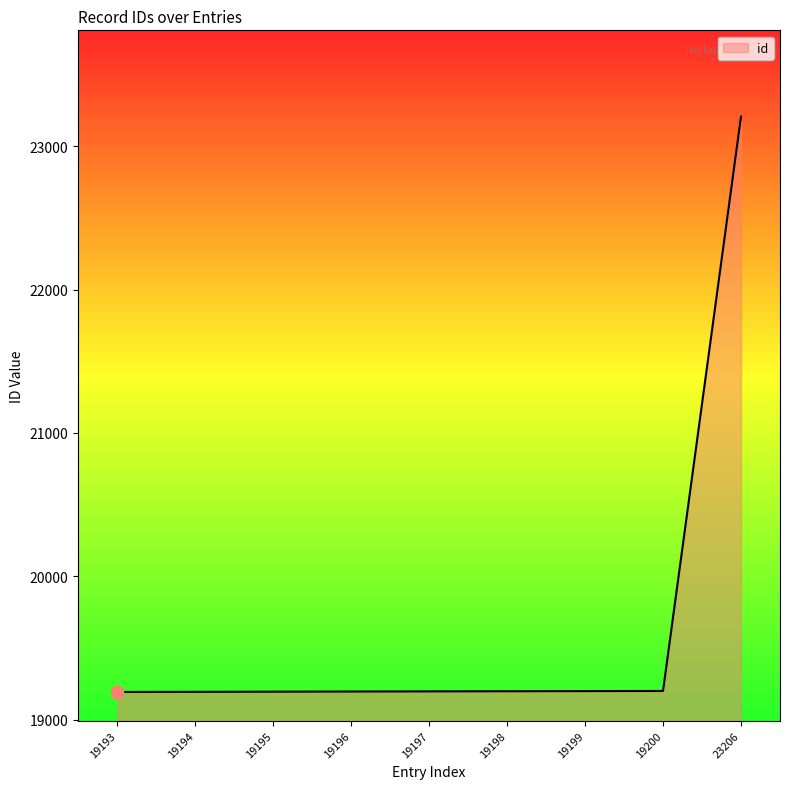

Approximately how many times larger is the value at 19198 compared to 19194?

1.0